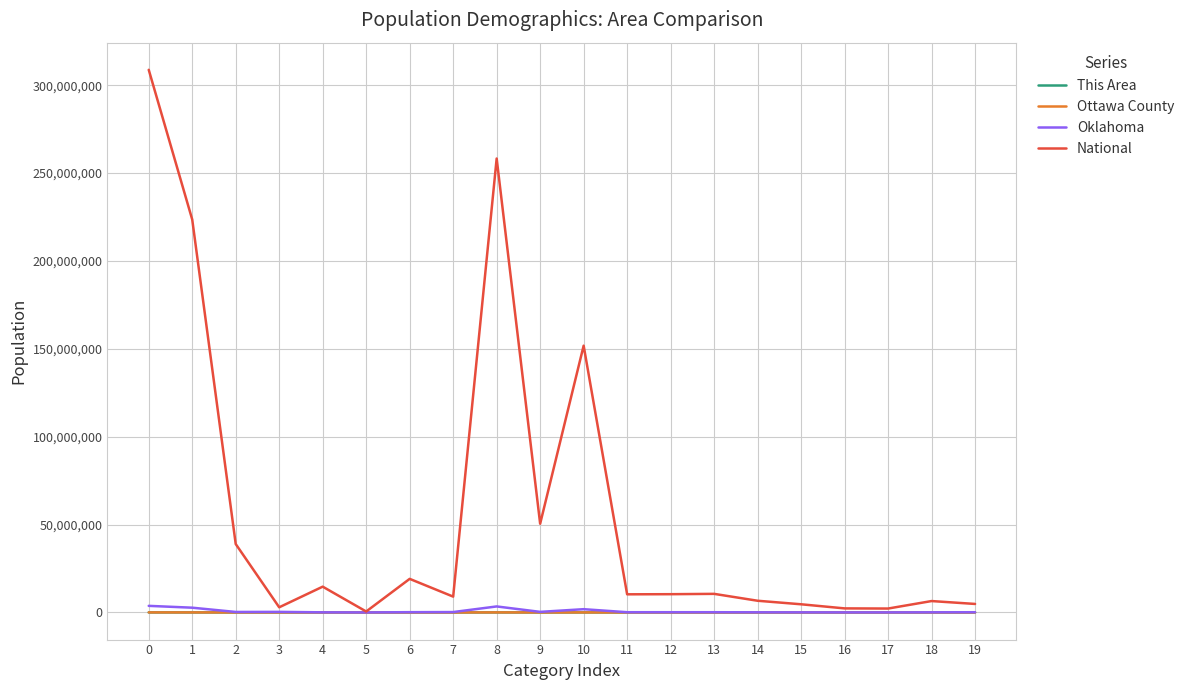

What is the total value across all series at 11?

10456049